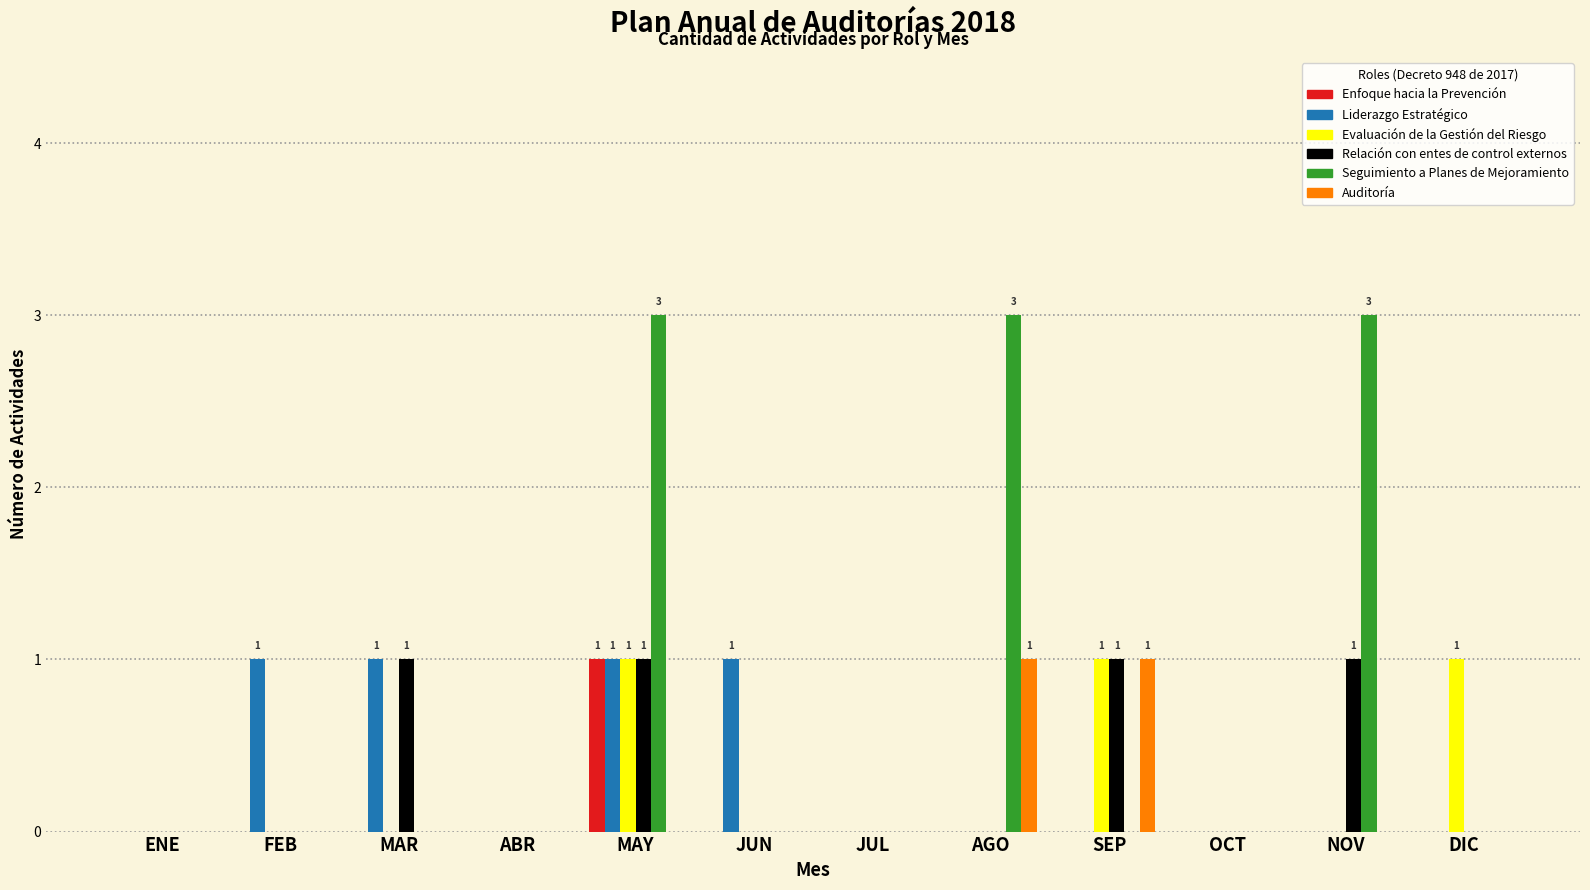

Count the number of categories in the chart.

12